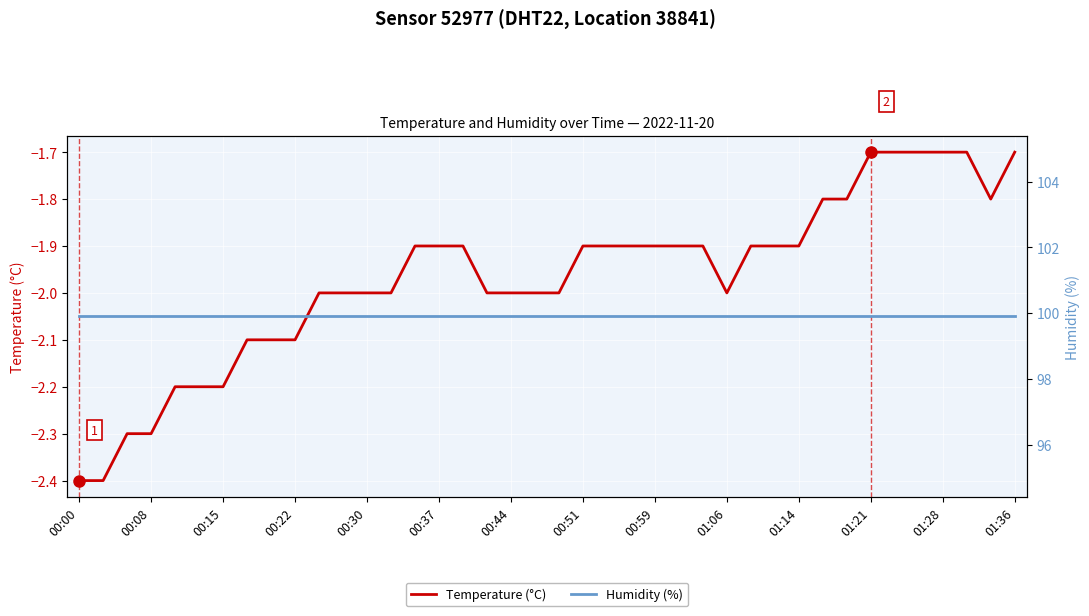

Which has a higher value, 16 or 38?

38